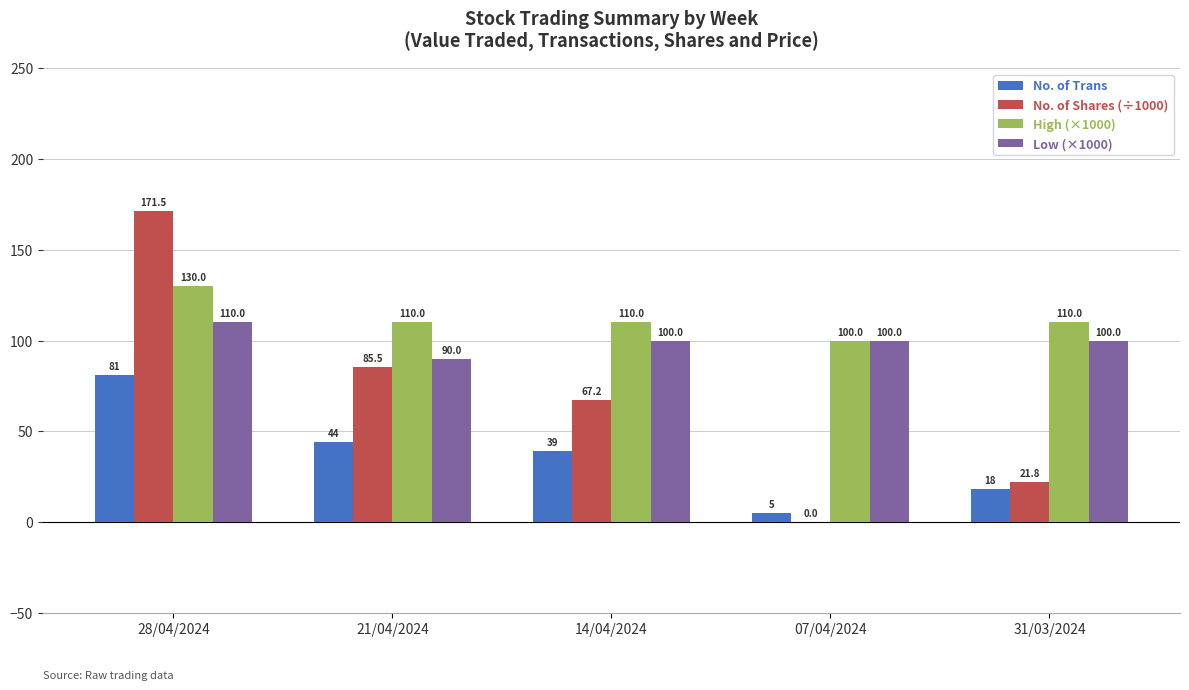

What is the highest value of the No. of Shares (÷1000) series?

171.5